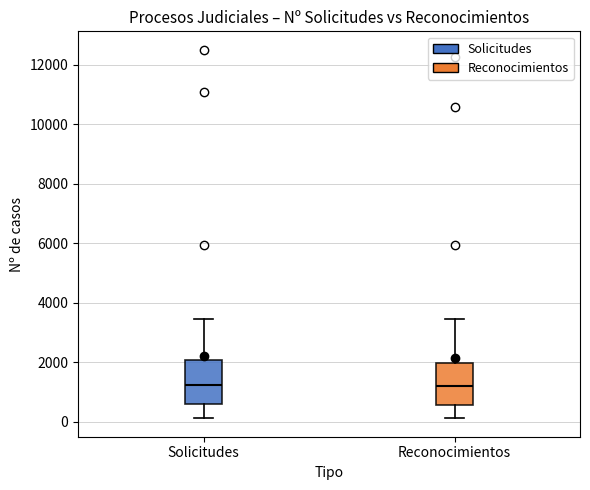

Reading left to right, read every box against the y-axis: the position of its median line, the range the box covers, and the ends of its whiskers. The values are not printed on the chart, so give them approximately, as read against the axis.

Solicitudes: median 1200, box 600 to 2000, whiskers 200 to 3400
Reconocimientos: median 1200, box 600 to 2000, whiskers 200 to 3400